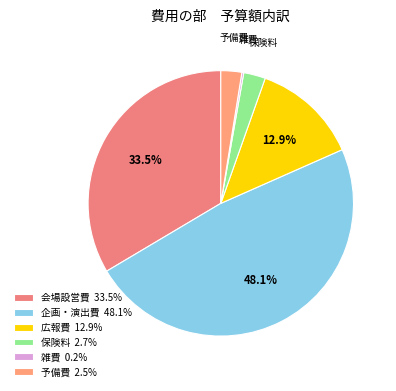

Do 会場設営費 and 予備費 together represent more than half of the pie?

No